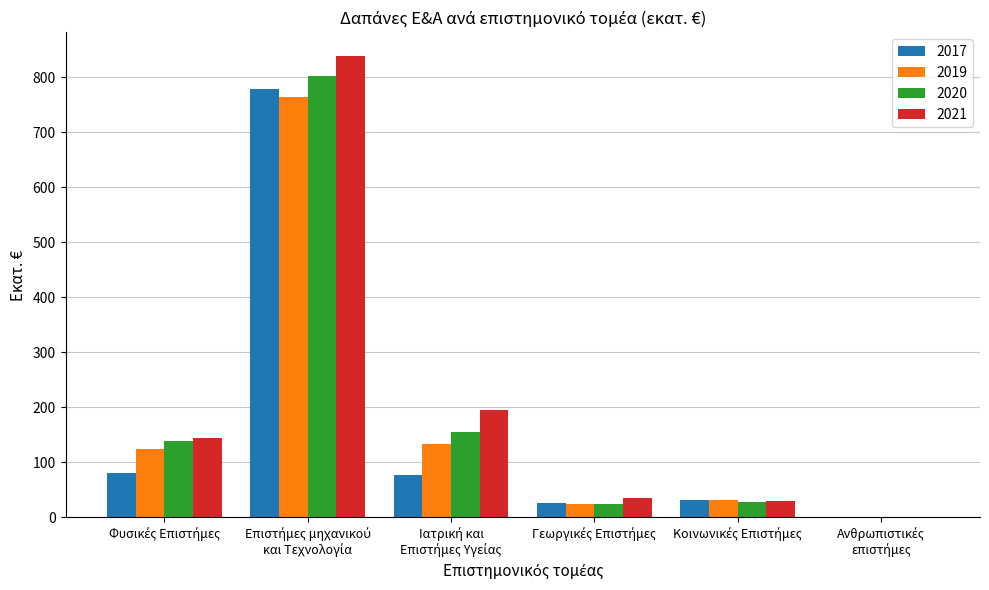

What is the sum of all 2019 values?

1077.9